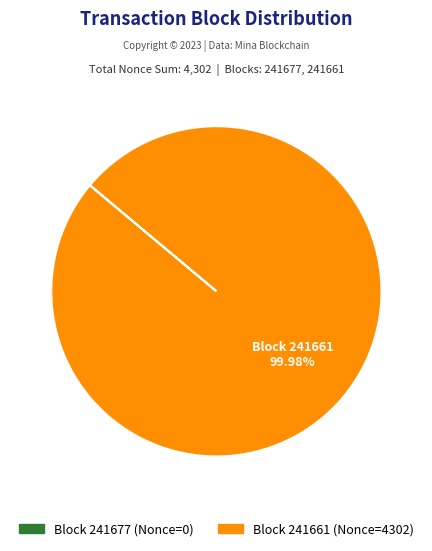

Is there a majority slice in this chart?

Yes